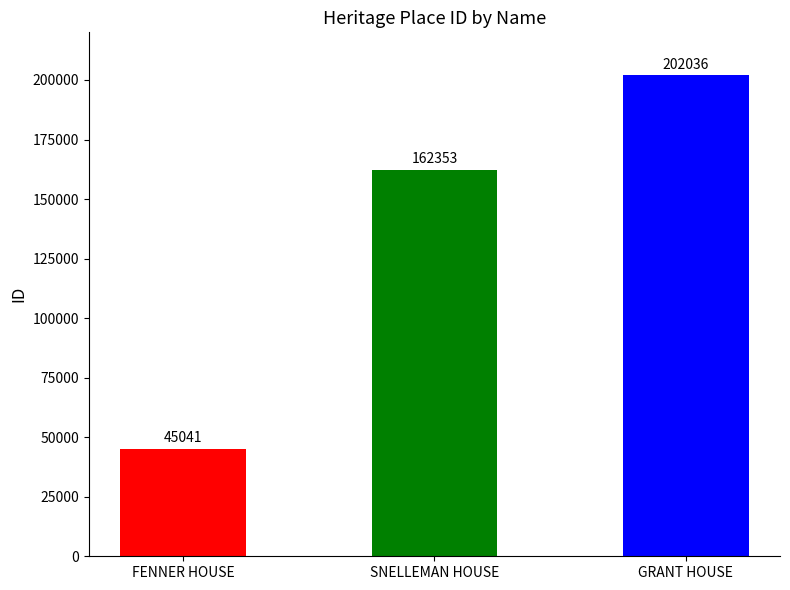

Which category has the highest value across all series?

GRANT HOUSE